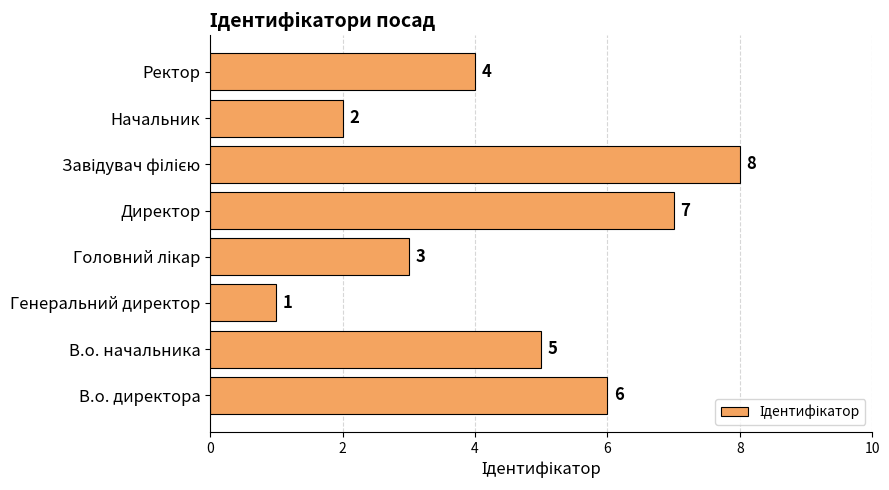

What is the difference between the second highest and minimum values?

6